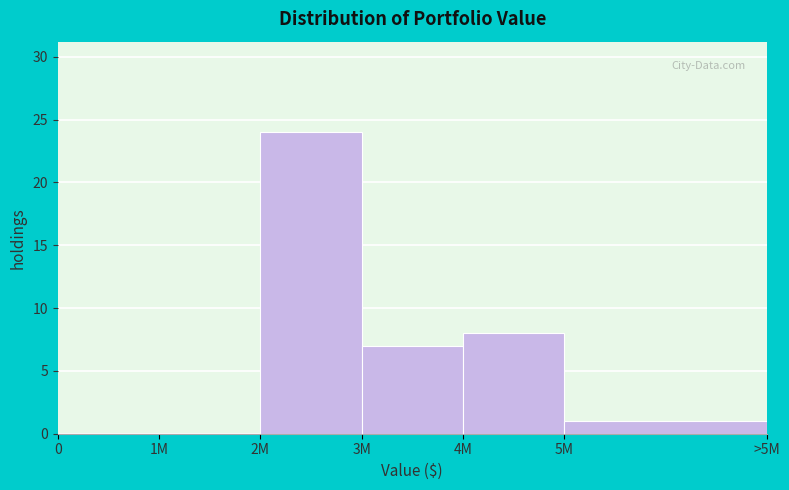

Reading left to right, list all the values displayed in this chart.

0=0	1M=0	2M=24	3M=7	4M=8	5M=1